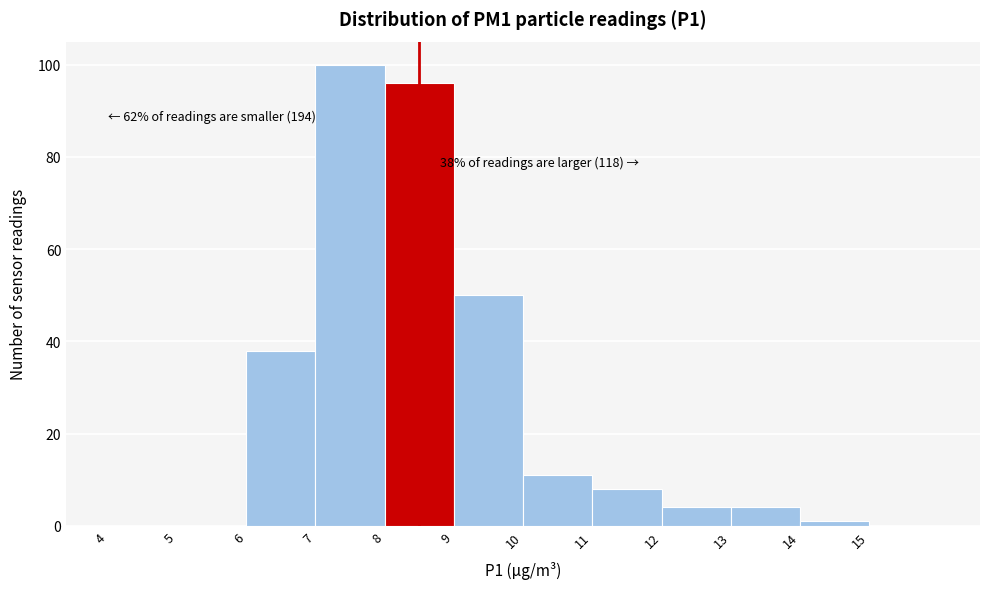

Which range on the x-axis has the tallest bar?

7 to 8